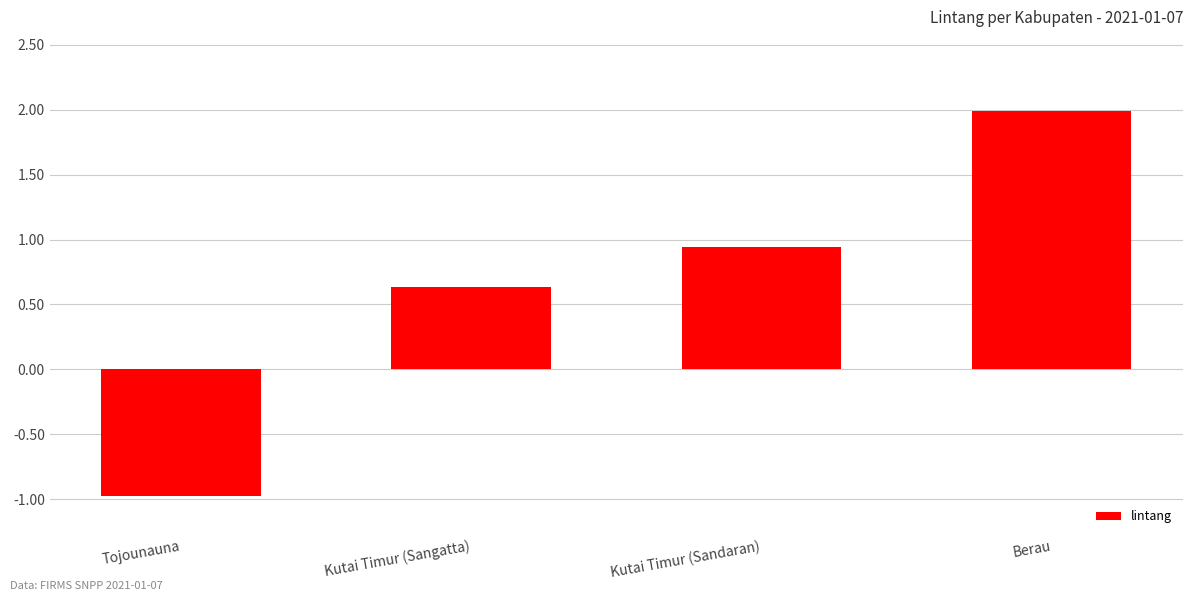

What is the label of the 1st bar from the left?

Tojounauna